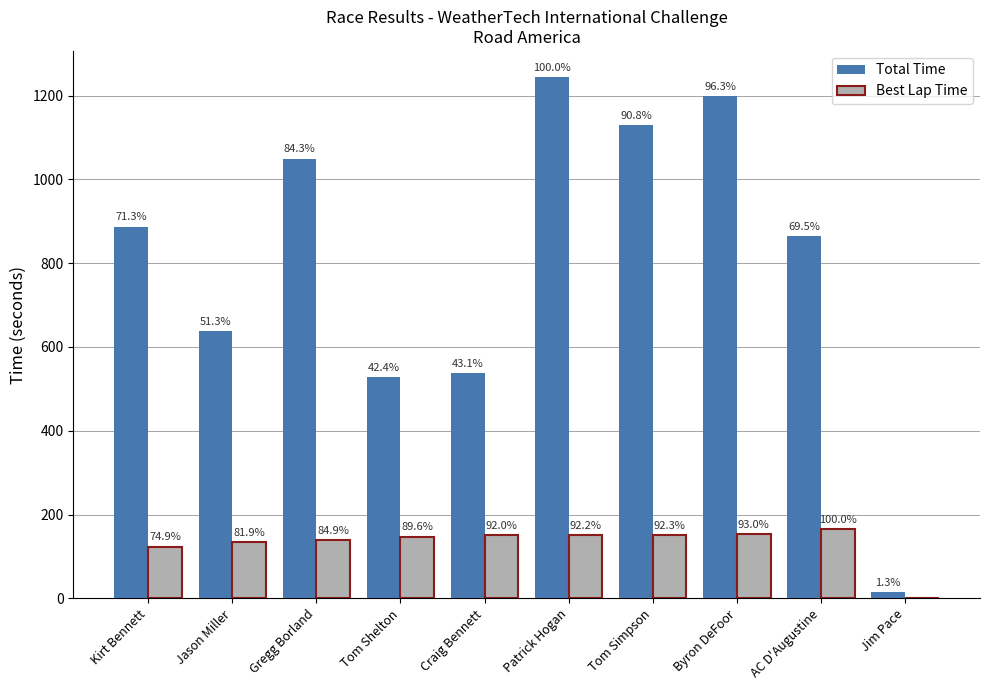

What are all the series names shown in the legend?

Total Time, Best Lap Time